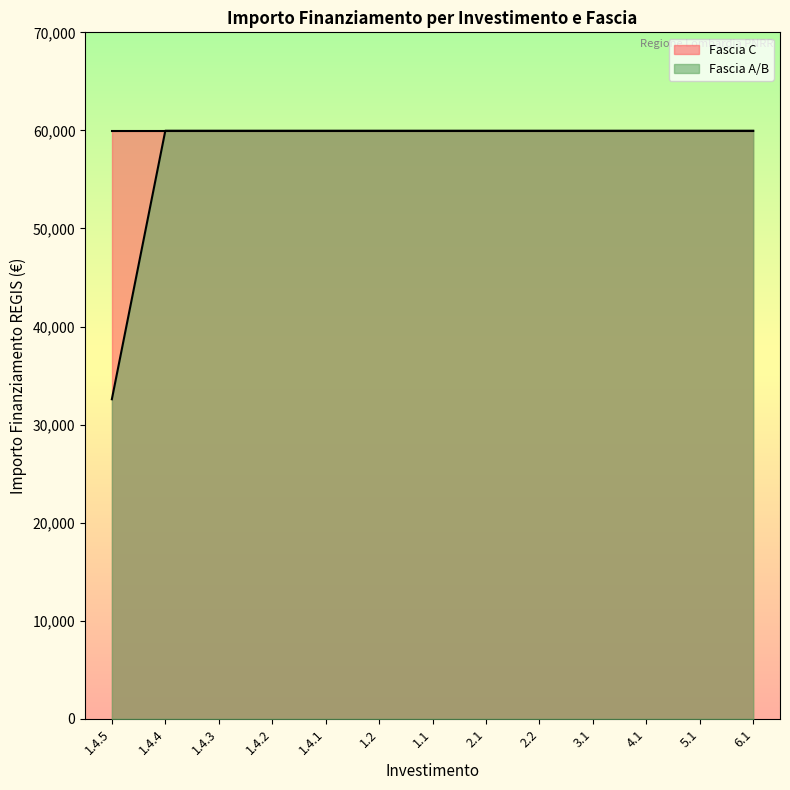

Is the value of Fascia C at 1.4.5 greater than the value of Fascia A/B at 1.4.5?

Yes